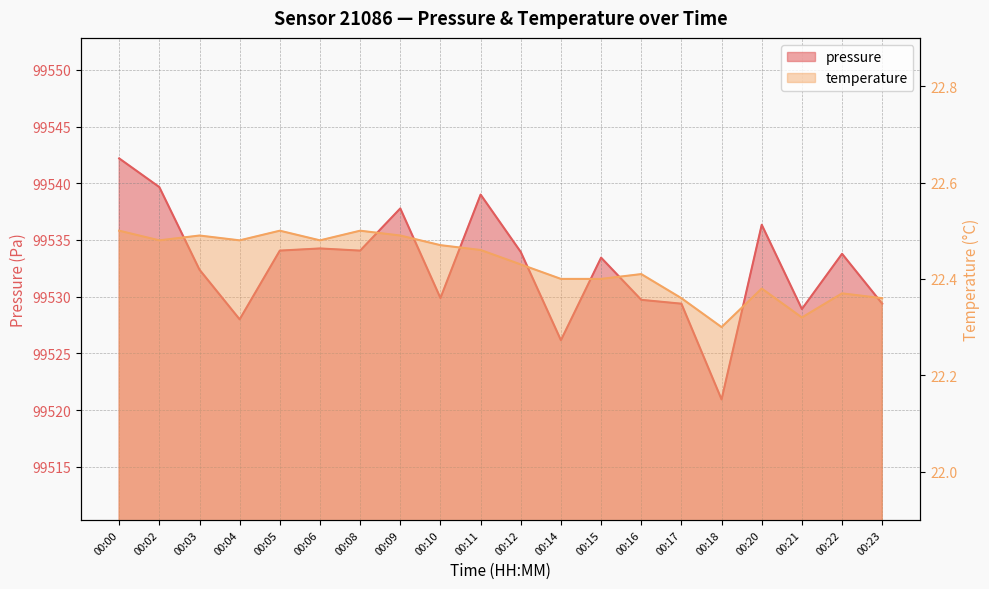

At 00:02, list the series in order from largest to smallest.

pressure, temperature